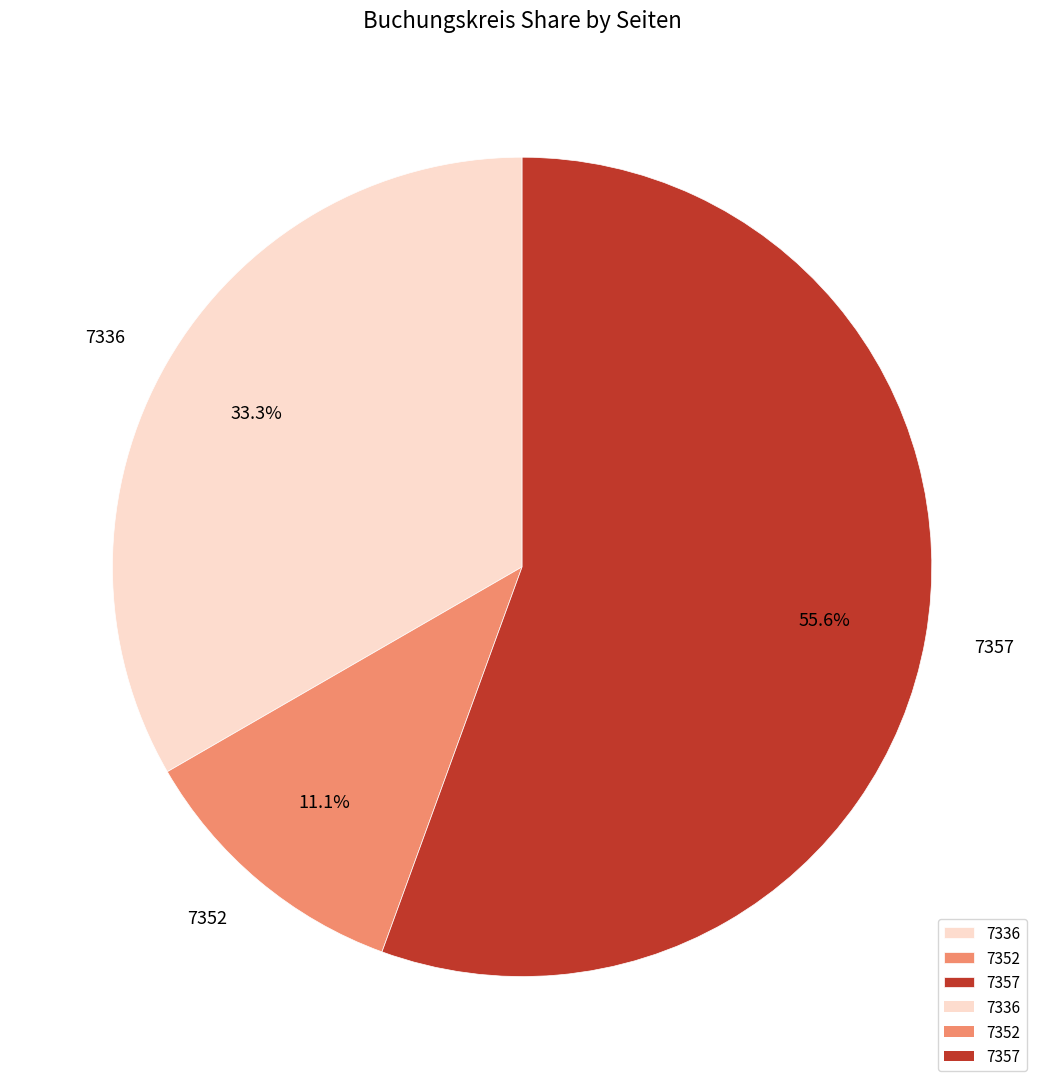

Between 7352 and 7357, which is larger?

7357